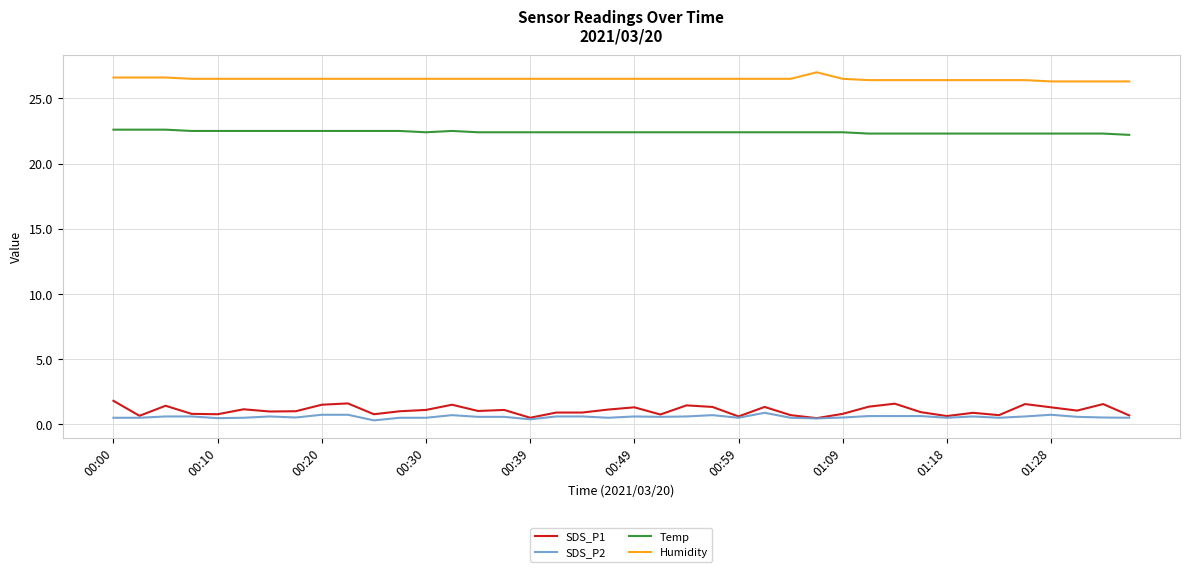

True or false: SDS_P2 and Humidity cross at least once.

False